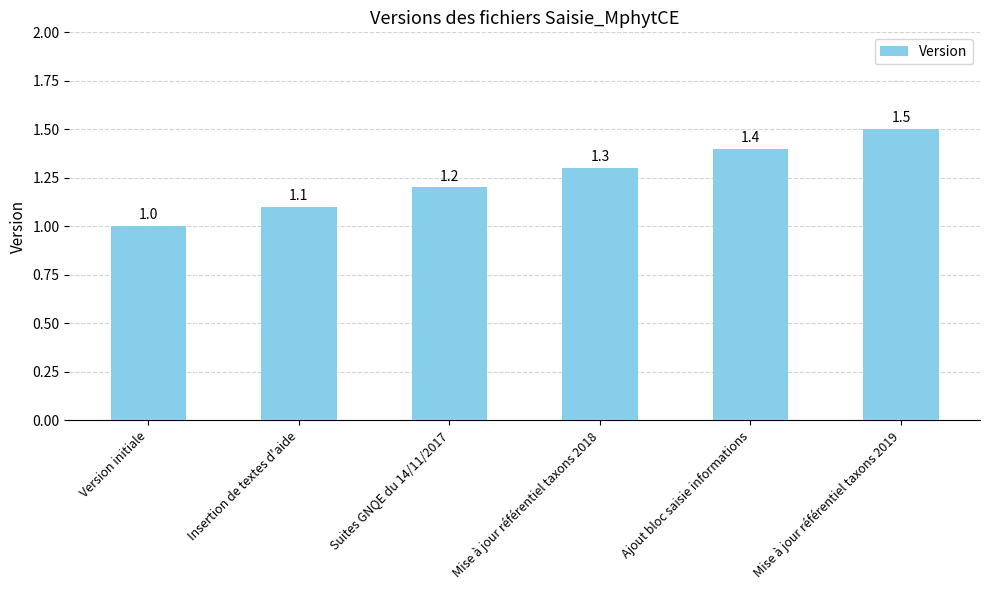

What is the smallest value displayed?

1.0